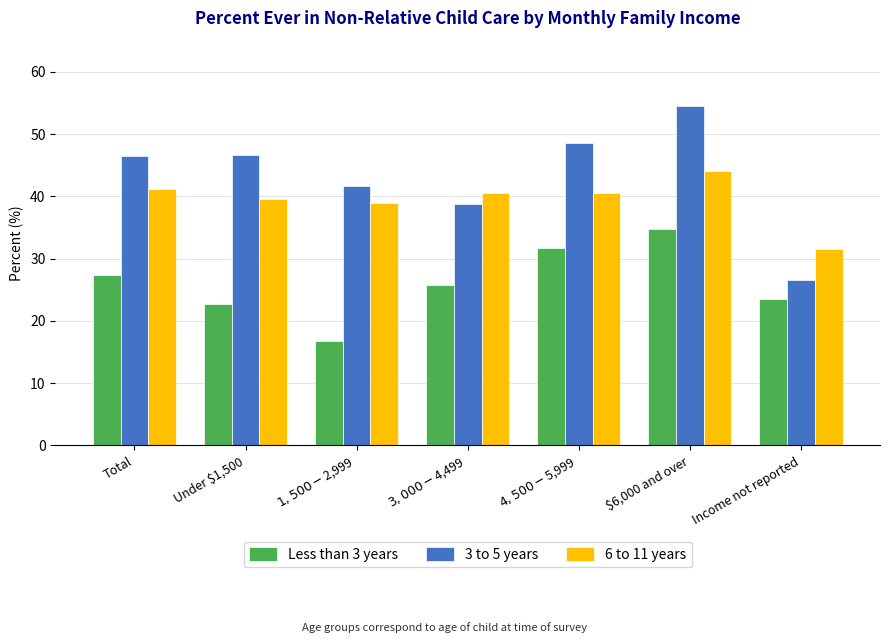

How many data points does each series have?

7